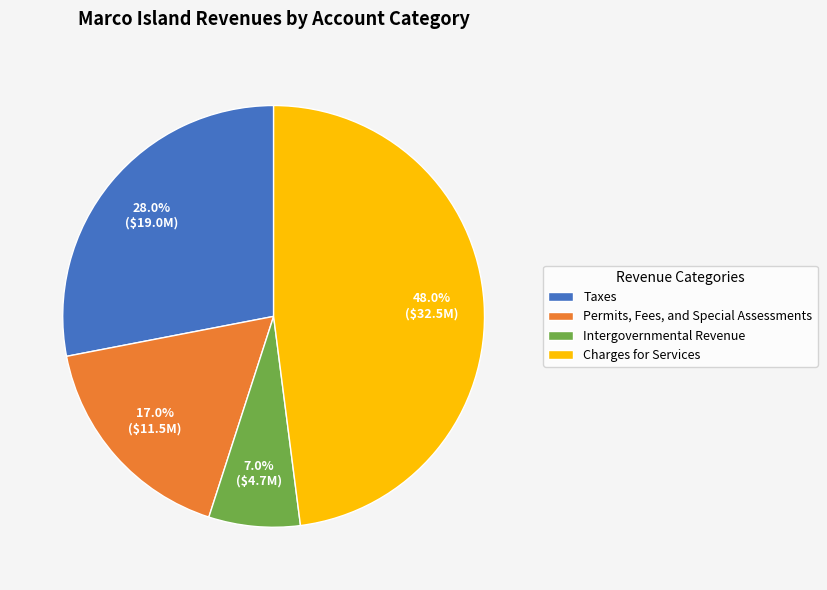

True or false: Permits, Fees, and Special Assessments accounts for 3% of the total.

False